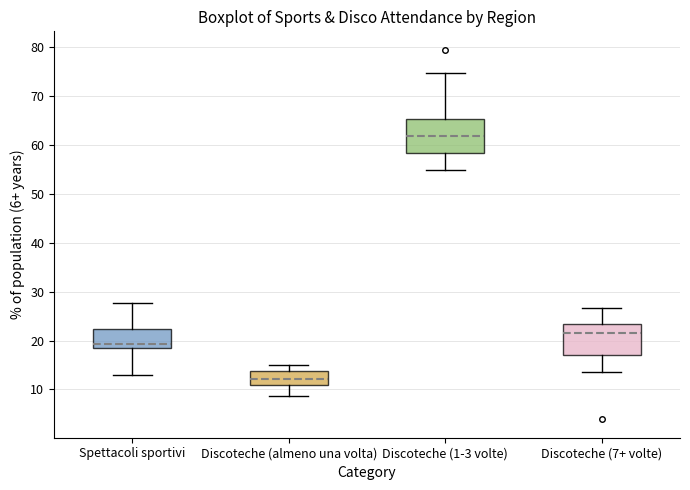

Where does the upper whisker of the box for Spettacoli sportivi end on the y-axis? The values are not printed on the chart, so give them approximately, as read against the axis.

28